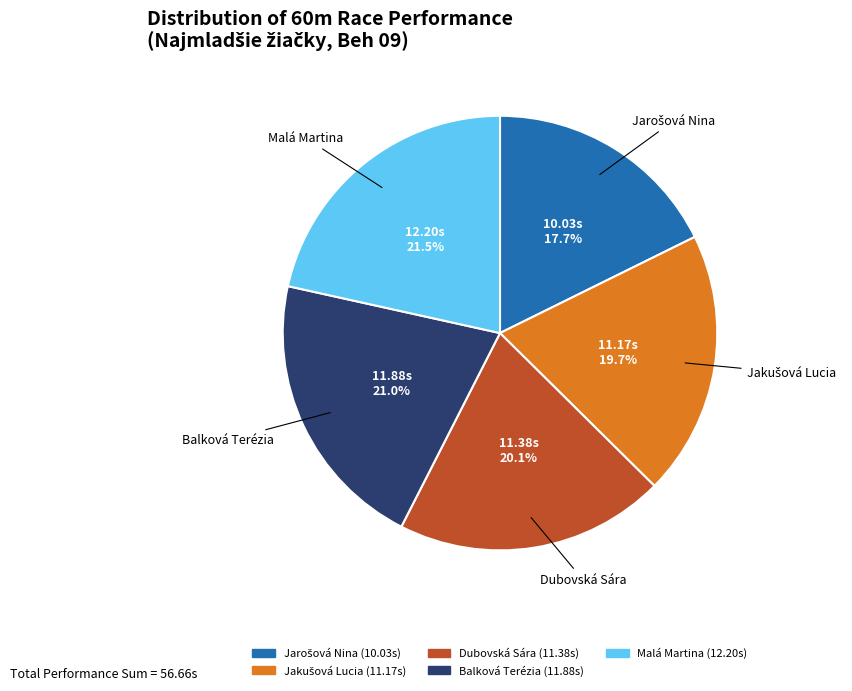

Combined, do Balková Terézia and Dubovská Sára account for over 50%?

No